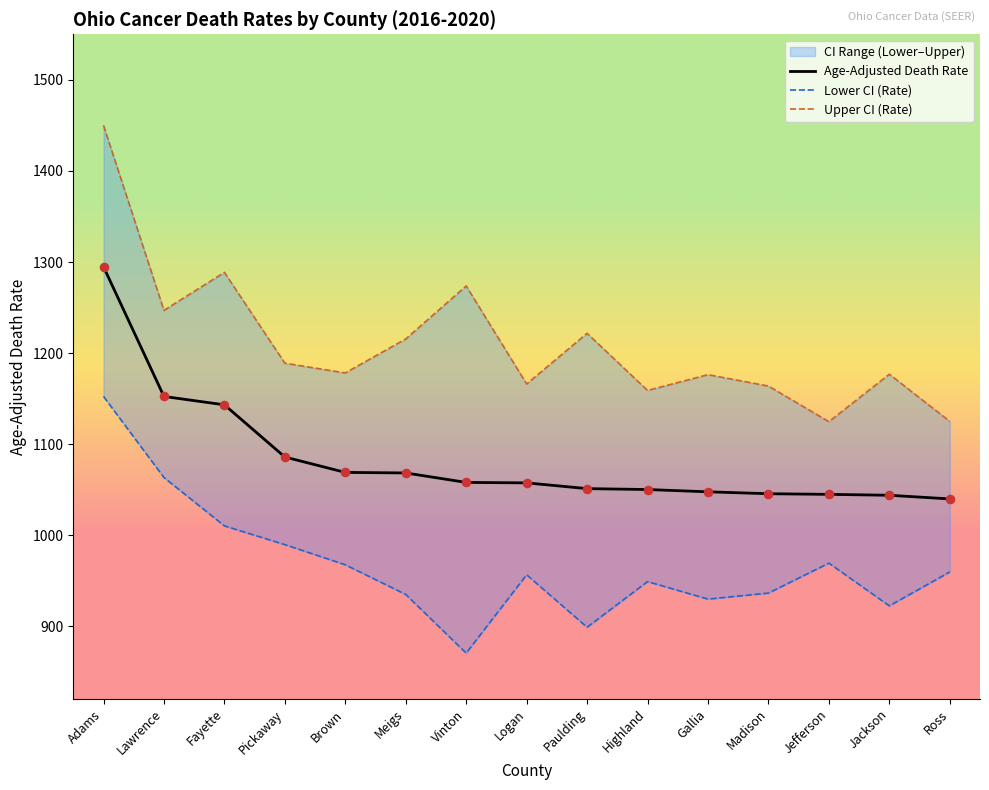

Which series has the largest total across all categories?

Upper CI (Rate)